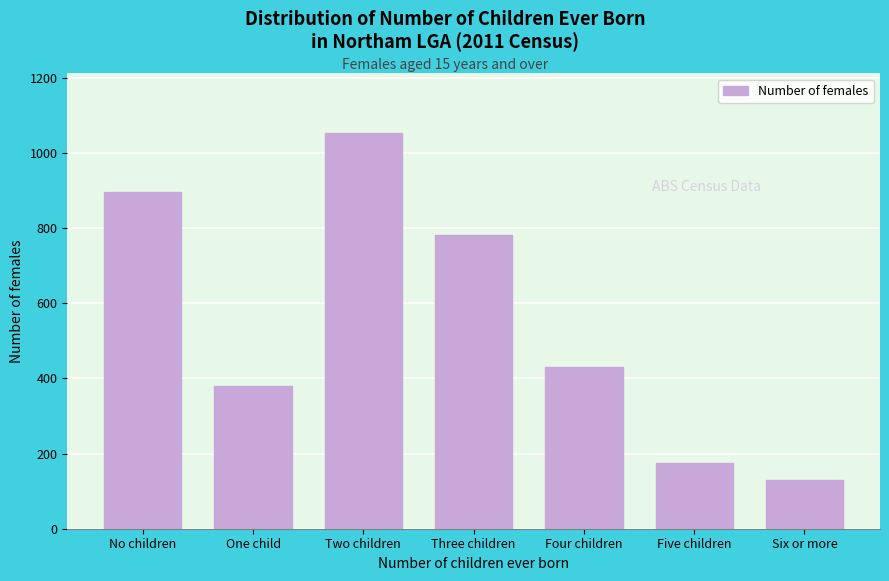

Reading left to right, extract all data points from this chart.

896	381	1054	781	431	175	130